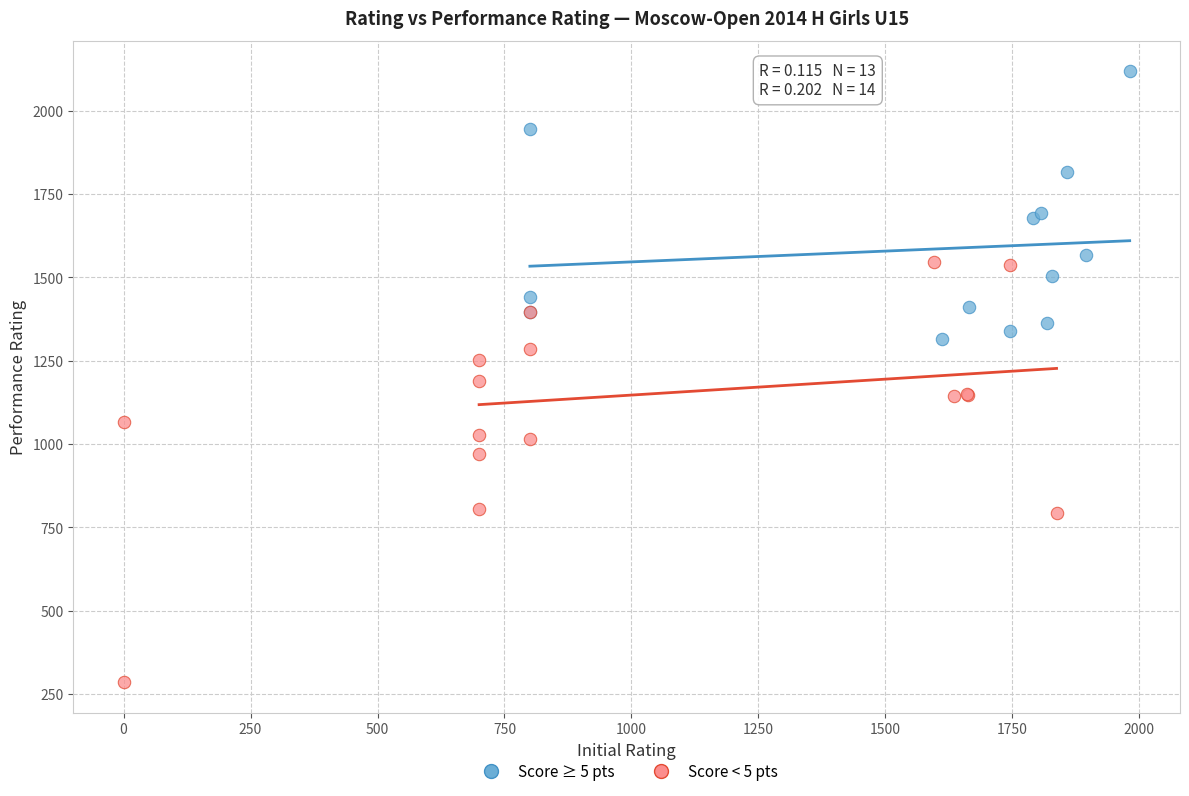

Which series reaches the minimum Y coordinate?

Score < 5 pts